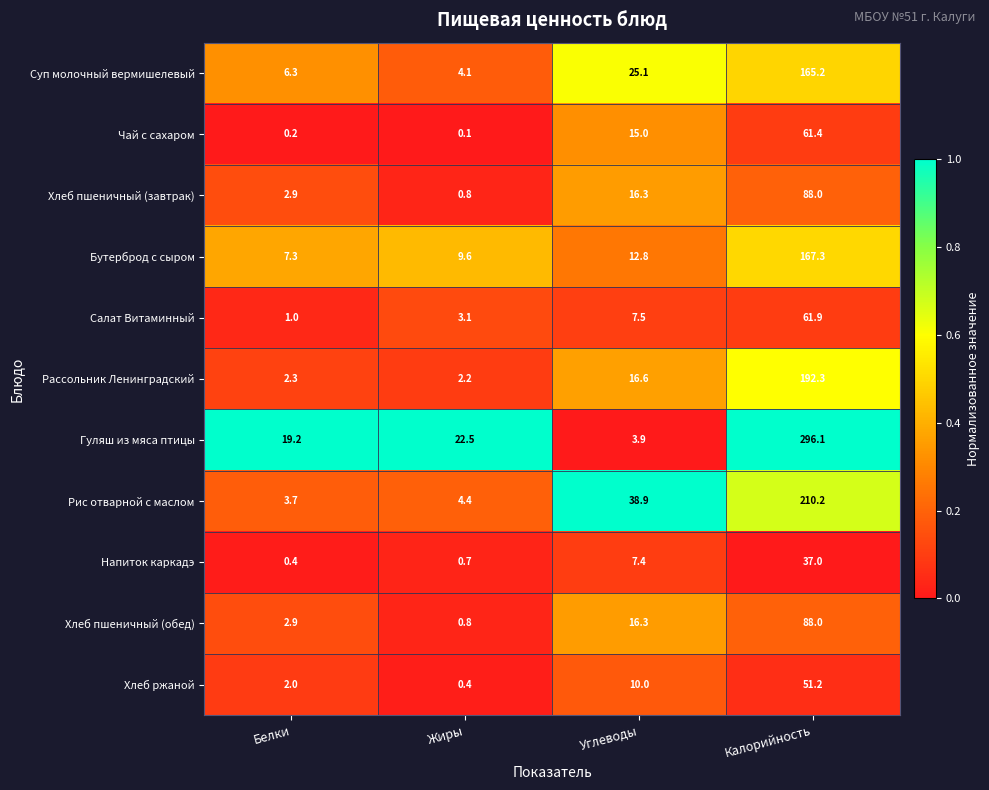

What is the difference between the highest and lowest values at Углеводы?

35.0